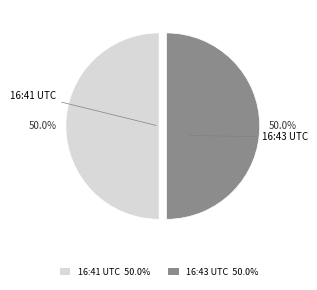

Is the sum of 16:41 UTC and 16:43 UTC greater than half?

Yes